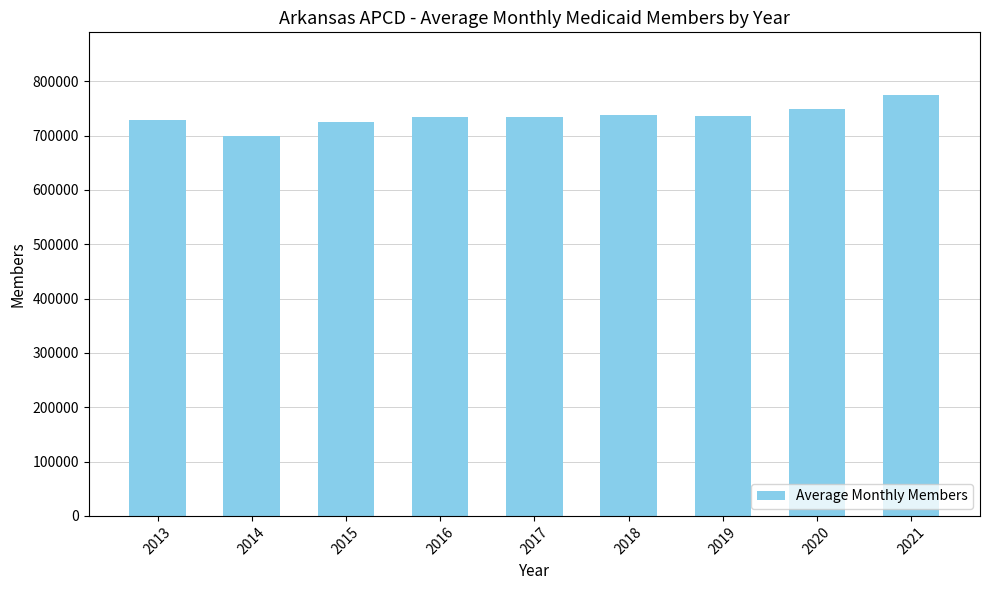

True or false: the data shows 474545.8 at 2013.

False